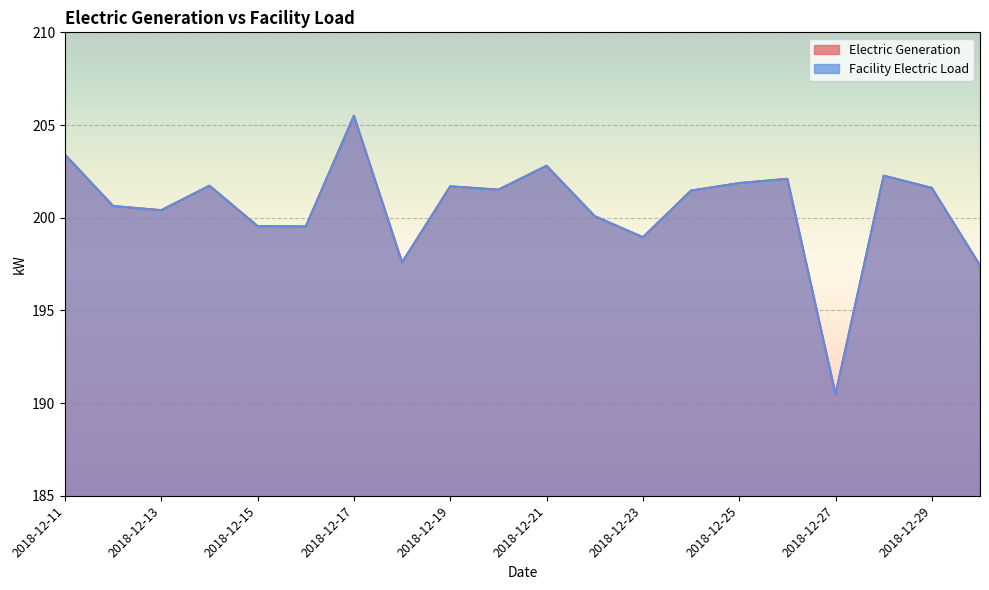

Reading left to right, what are all the values shown in this chart?

Electric Generation: 203.4	200.6	200.4	201.7	199.5	199.5	205.5	197.6	201.7	201.5	202.8	200.1	198.9	201.5	201.9	202.1	190.5	202.3	201.6	197.4
Facility Electric Load: 203.4	200.6	200.4	201.7	199.5	199.5	205.5	197.6	201.7	201.5	202.8	200.1	198.9	201.5	201.9	202.1	190.5	202.3	201.6	197.4